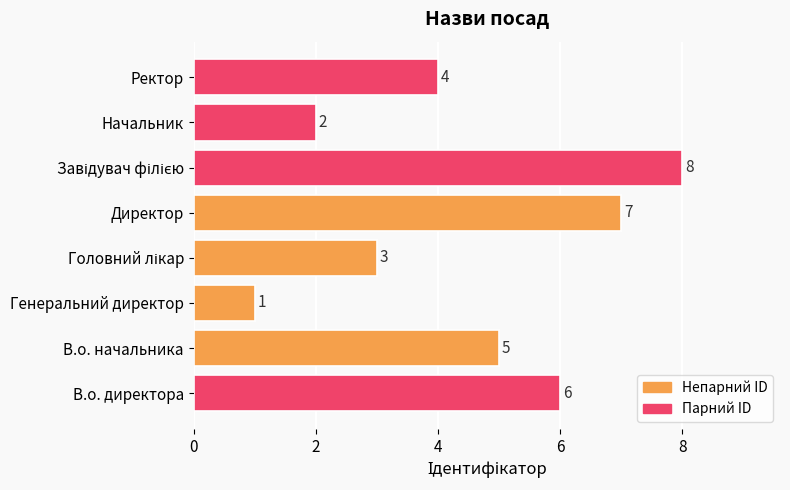

Approximately how many times larger is the value at Директор compared to В.о. начальника?

1.4